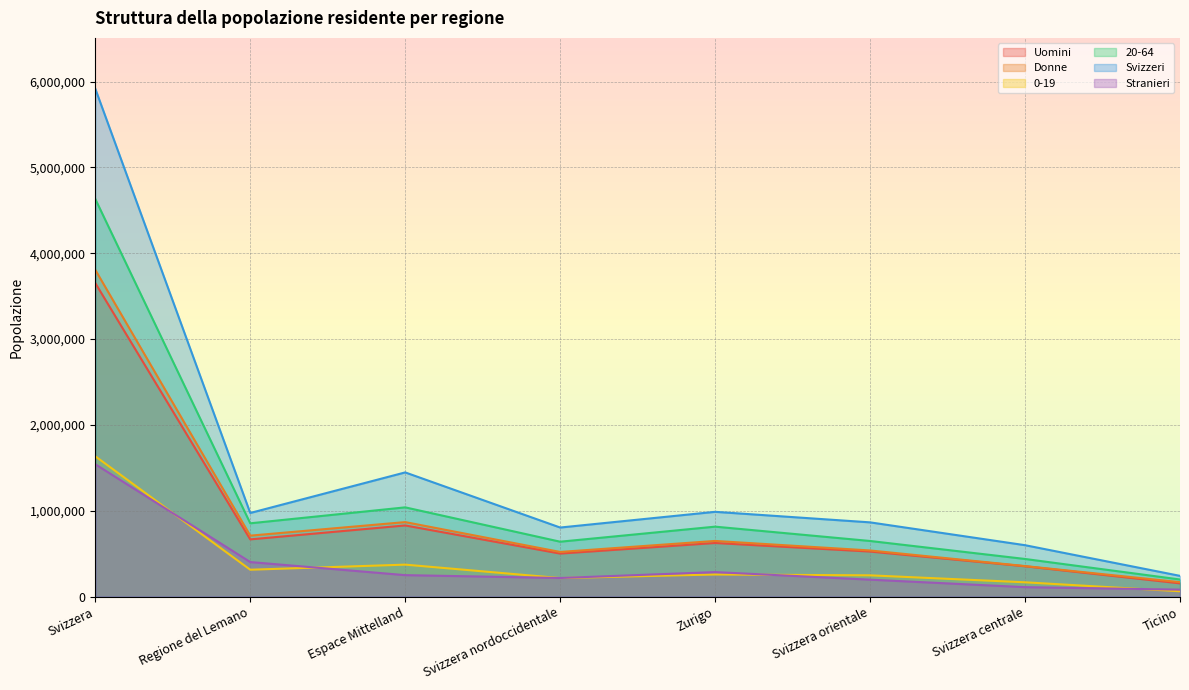

How many values in the Uomini series are below 624329?

4